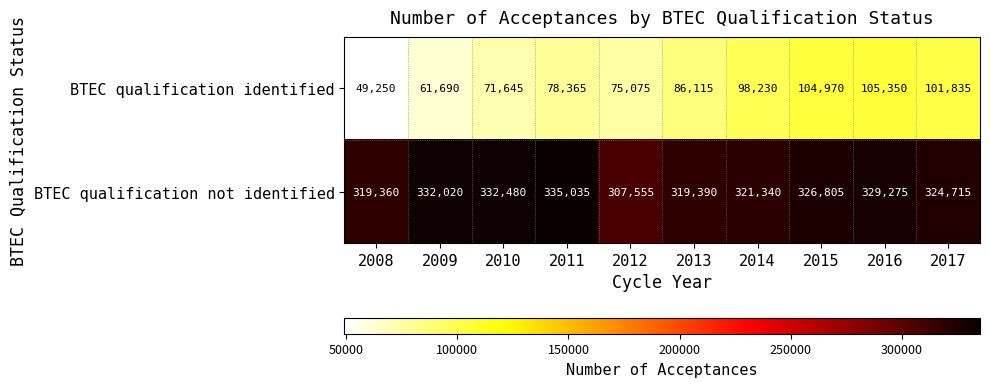

At which label does BTEC qualification identified reach its peak?

2016